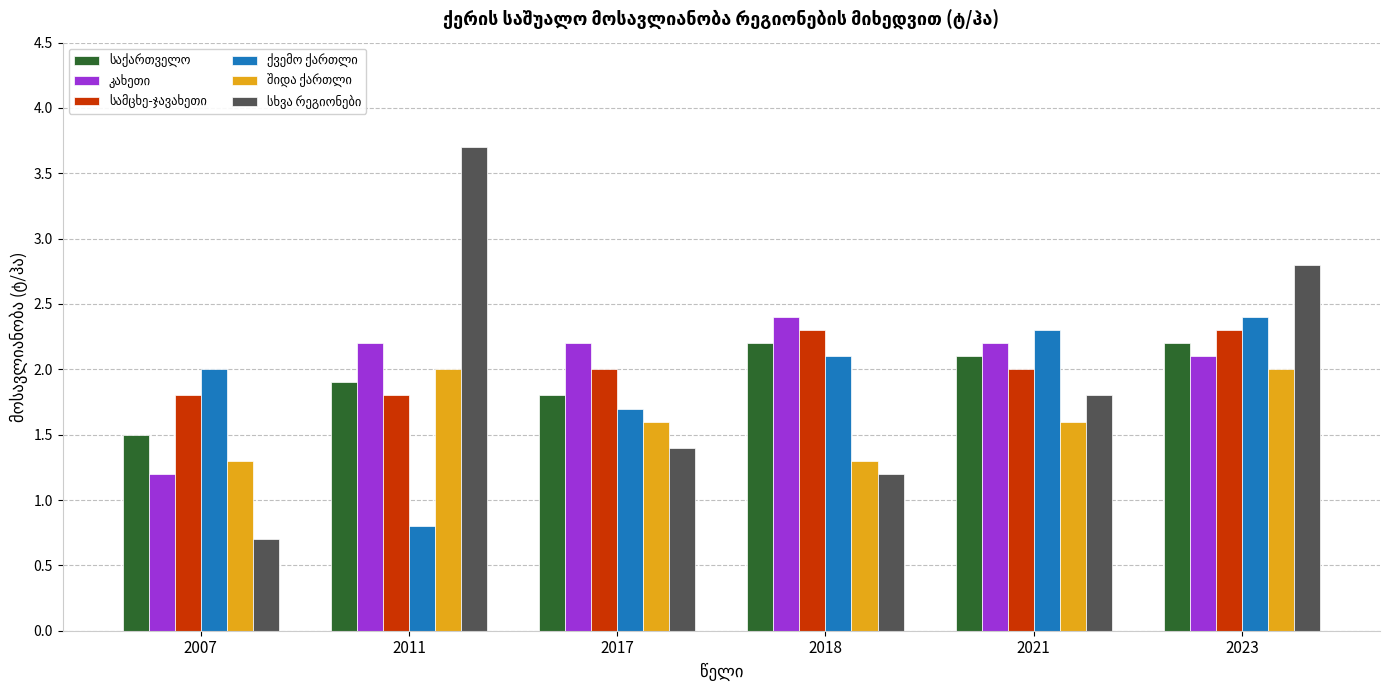

What is the difference between the highest and lowest values at 2021?

0.7